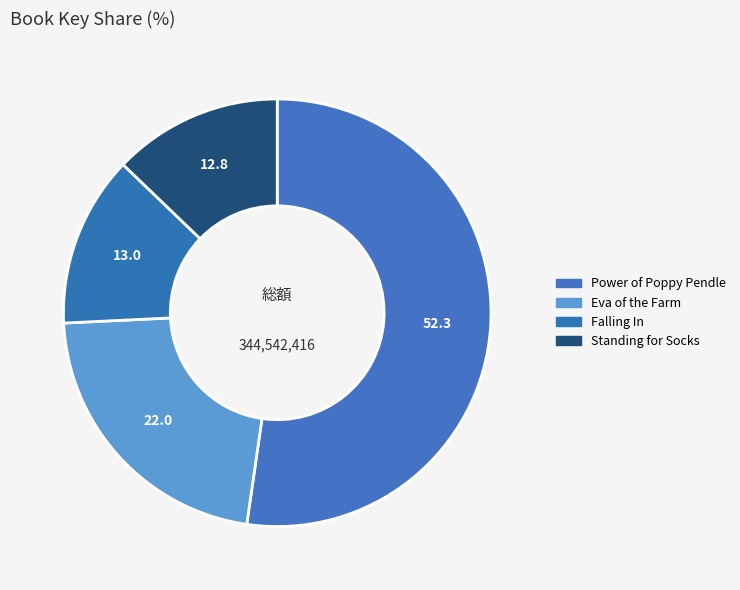

What percentage do Standing for Socks and Eva of the Farm together represent?

34.8%